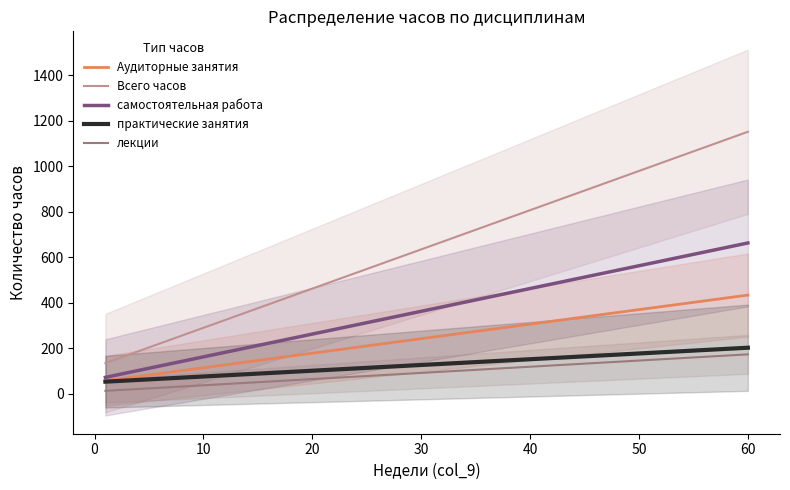

True or false: Аудиторные занятия and лекции intersect in this chart.

False